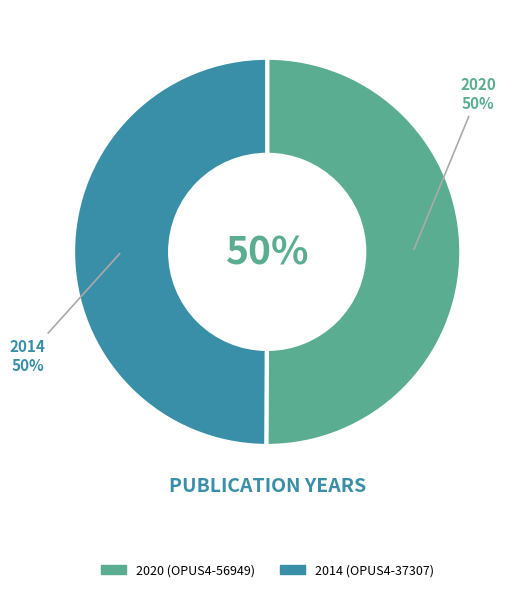

What percentage is the OPUS4-37307 slice, to the nearest percent?

50%